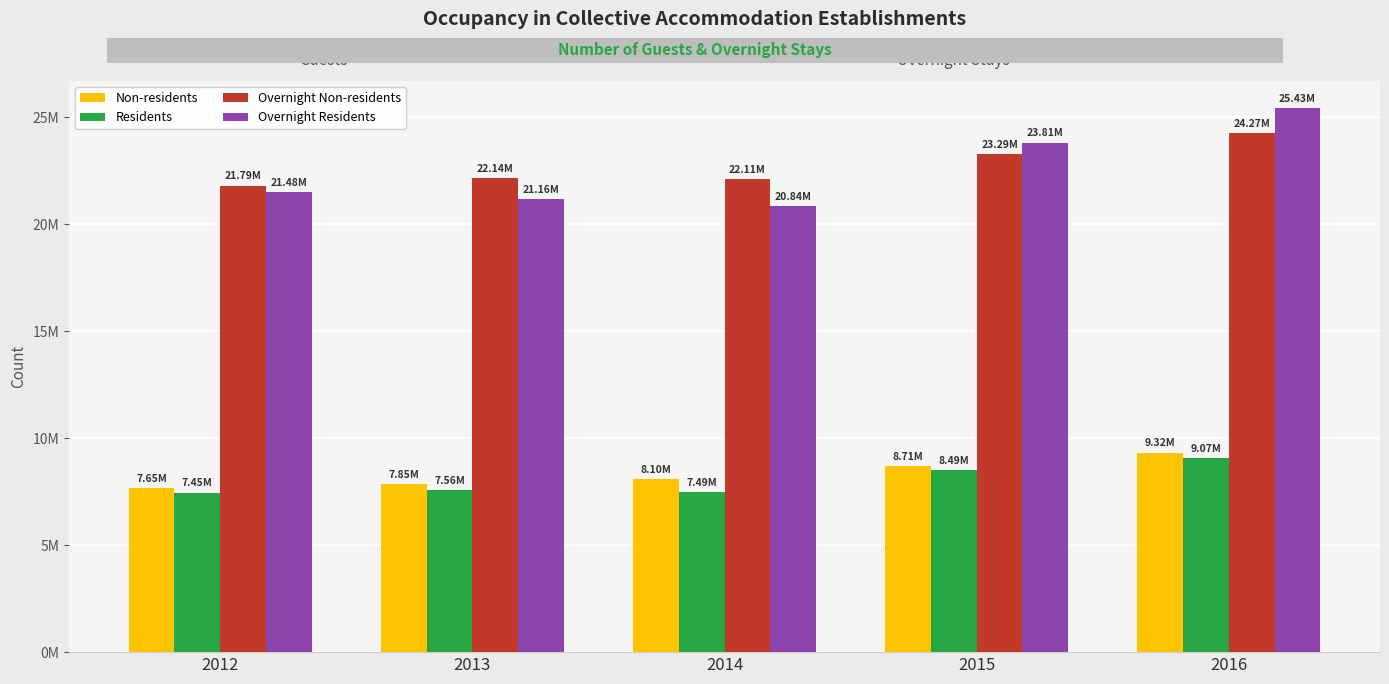

Reading right to left, transcribe all the data shown in this chart.

Non-residents: 2016=9321440	2015=8706913	2014=8095885	2013=7851865	2012=7647044
Residents: 2016=9067413	2015=8488637	2014=7491191	2013=7555806	2012=7451773
Overnight Non-residents: 2016=24268149	2015=23286515	2014=22110112	2013=22144896	2012=21793985
Overnight Residents: 2016=25428808	2015=23807391	2014=20836817	2013=21163383	2012=21484472